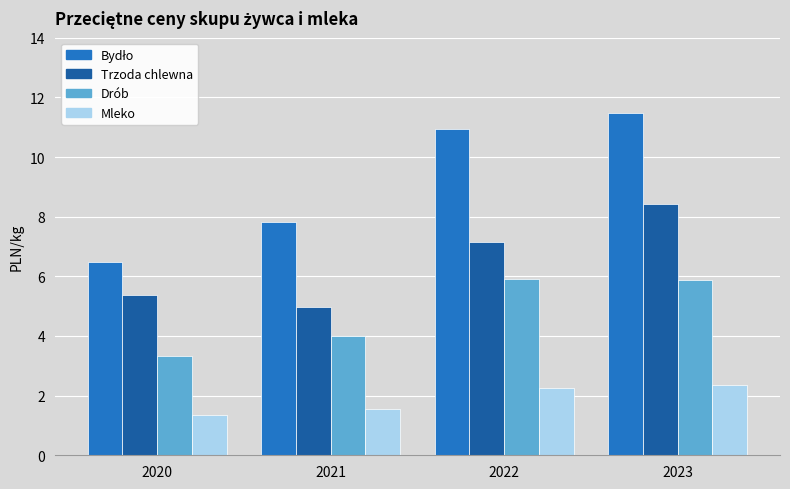

How many data points in Trzoda chlewna are above 7?

2